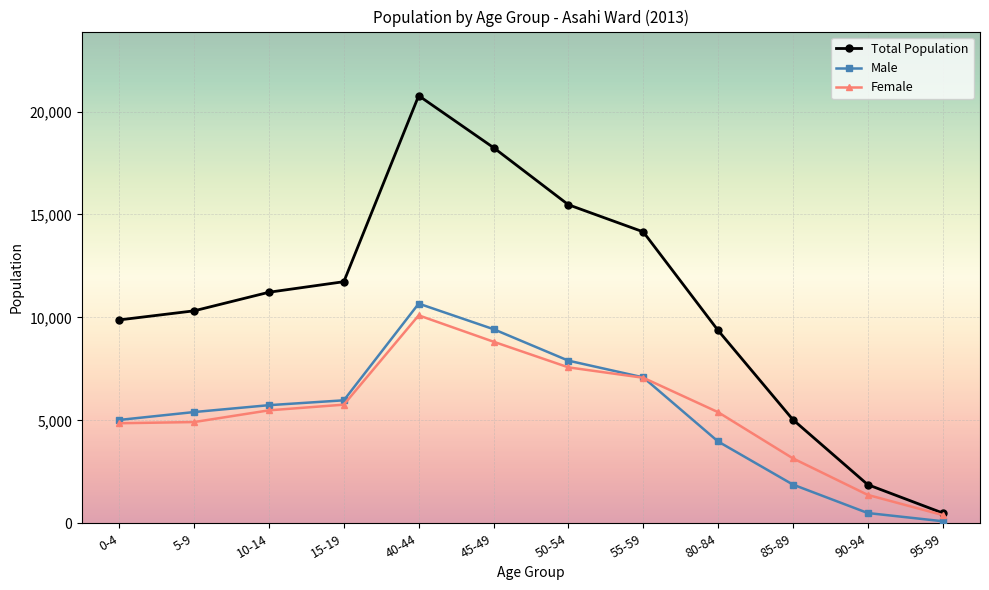

At which category is the sum across all series the highest?

40-44